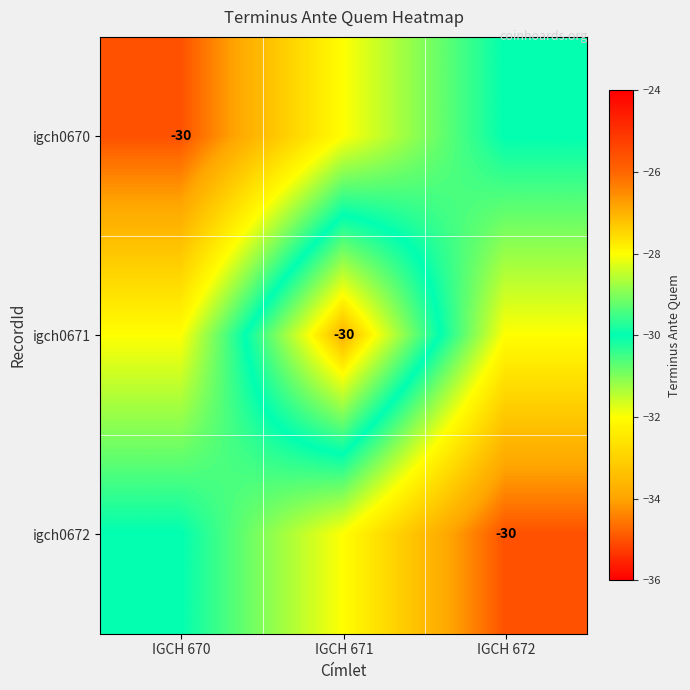

What is the greatest value displayed?

-27